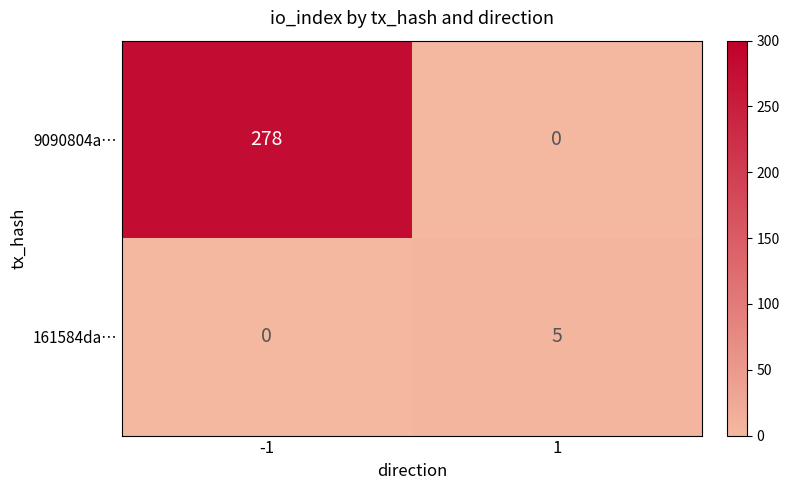

The value of 9090804a… at 1 is 96. True or false?

False